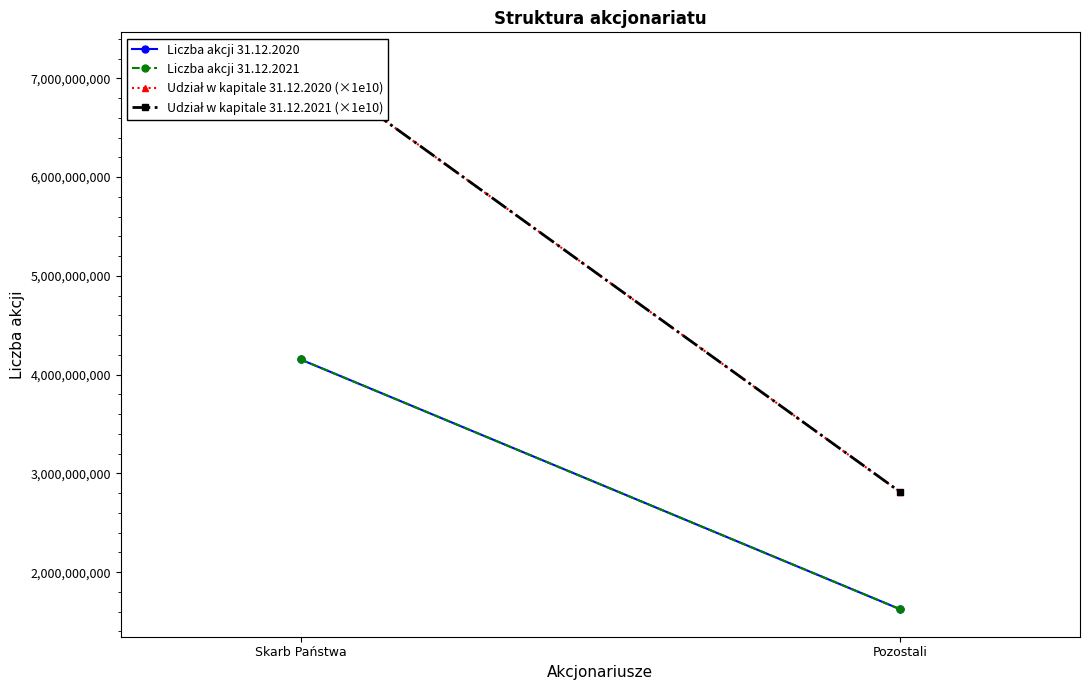

How many data points in Liczba akcji 31.12.2021 are less than 4153706157?

1